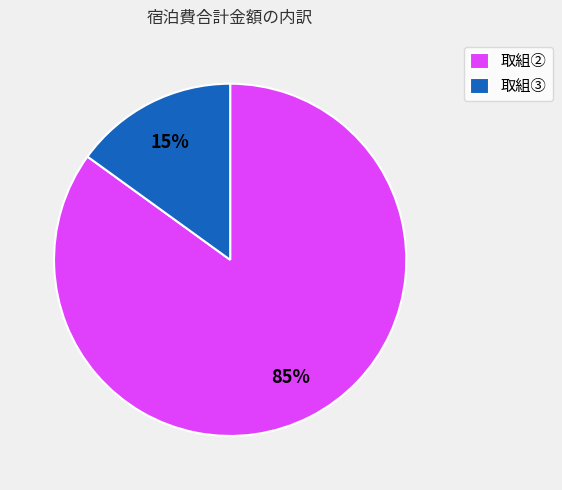

Rank the categories by value from highest to lowest.

取組②, 取組③